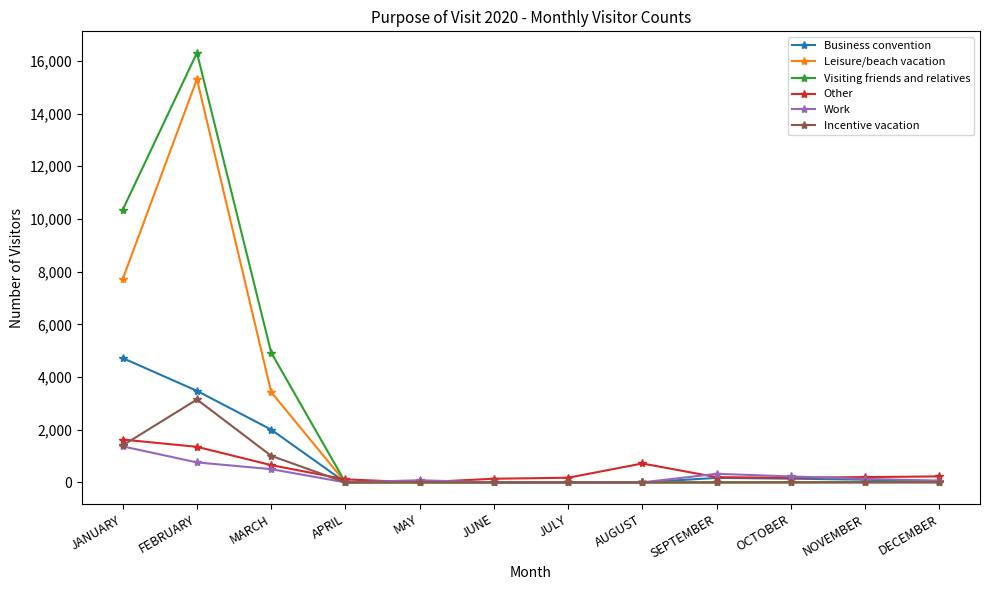

At how many categories does at least one series exceed 5216?

2